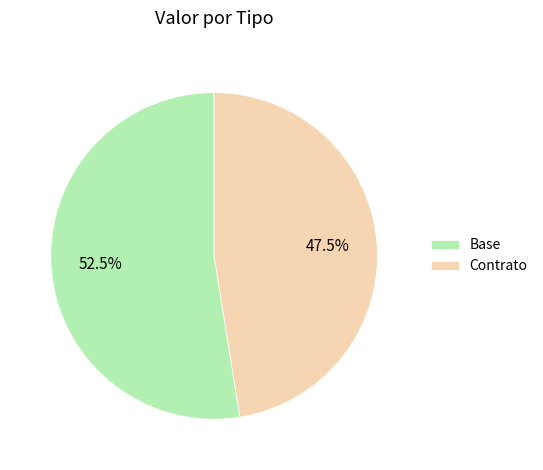

Which slice is the largest?

Base